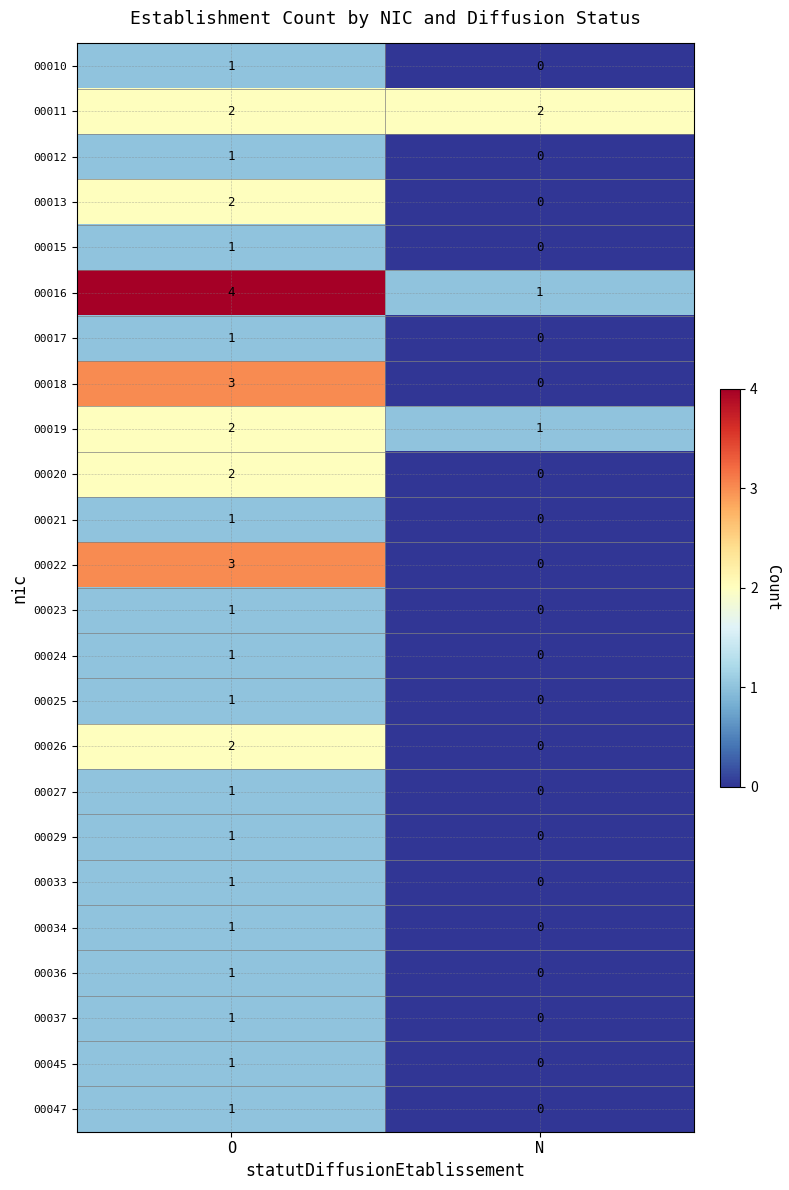

How many distinct data groups are displayed?

24